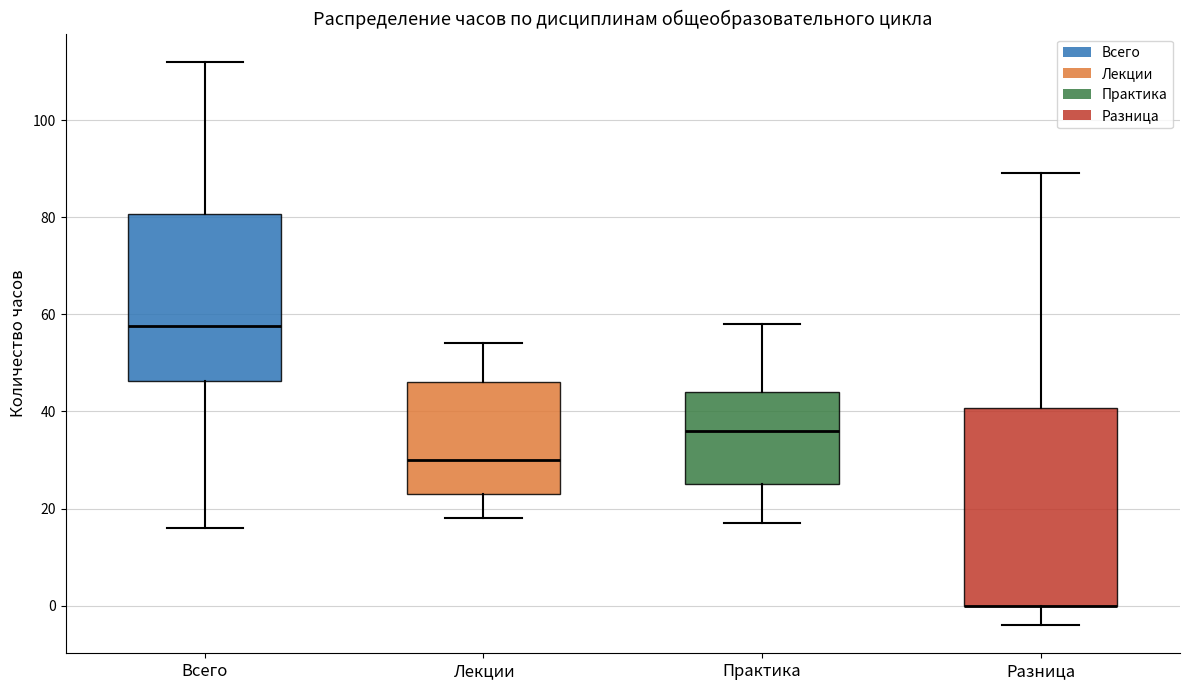

Comparing the boxes themselves (not the whiskers), which one is the tallest?

Разница